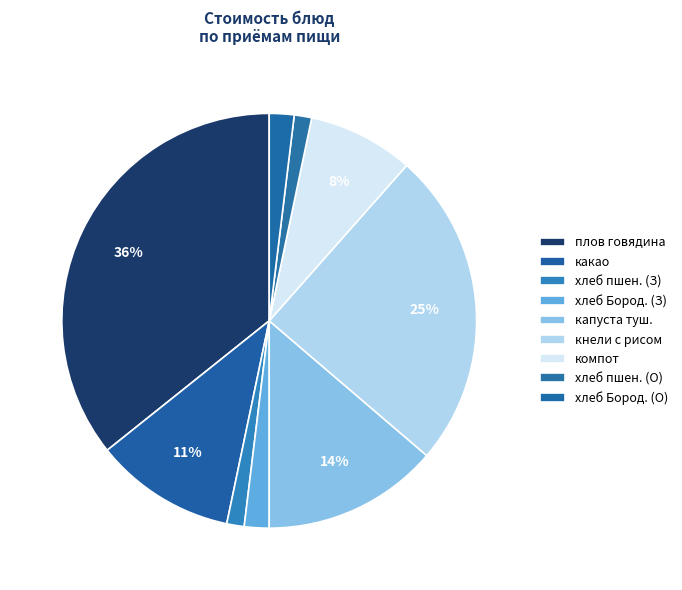

How many slices are in this pie chart?

9